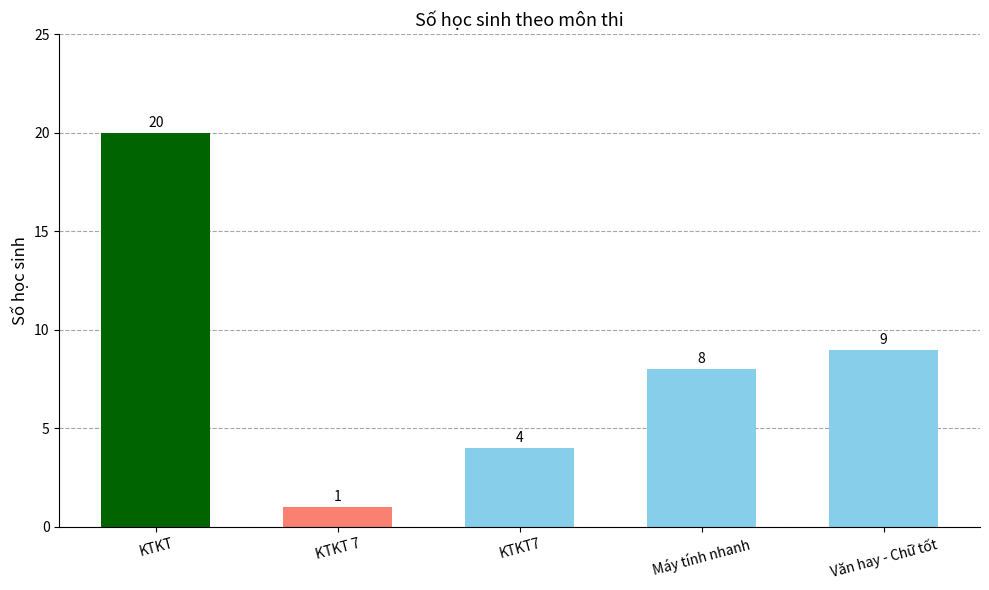

Rank the categories by value from lowest to highest.

KTKT 7, KTKT7, Máy tính nhanh, Văn hay - Chữ tốt, KTKT